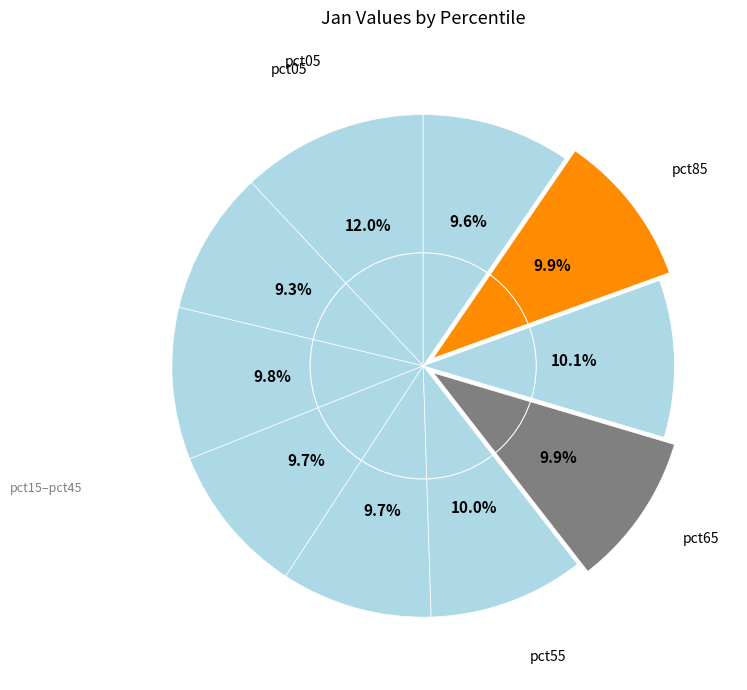

To the nearest percent, what is the average slice percentage?

10%